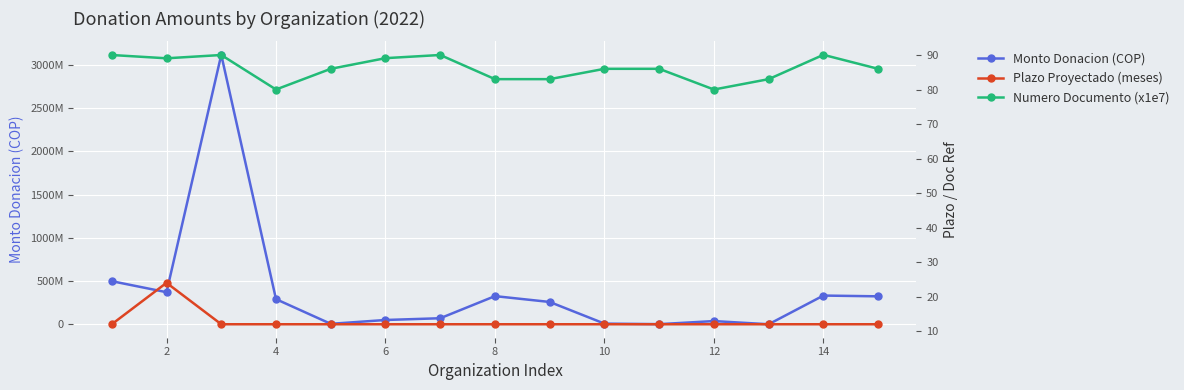

What is the average value of the Numero Documento (x1e7) series?

86.1